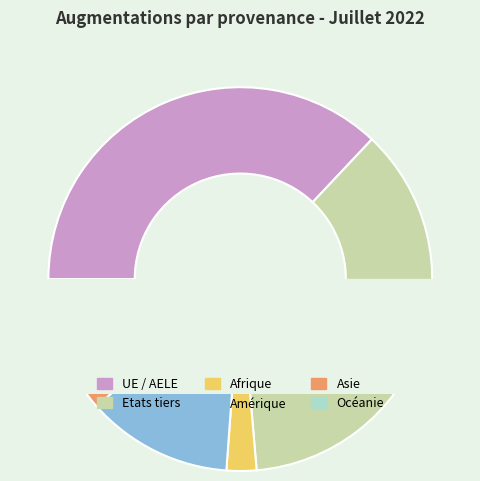

Combined, do Amérique and Asie account for over 50%?

No